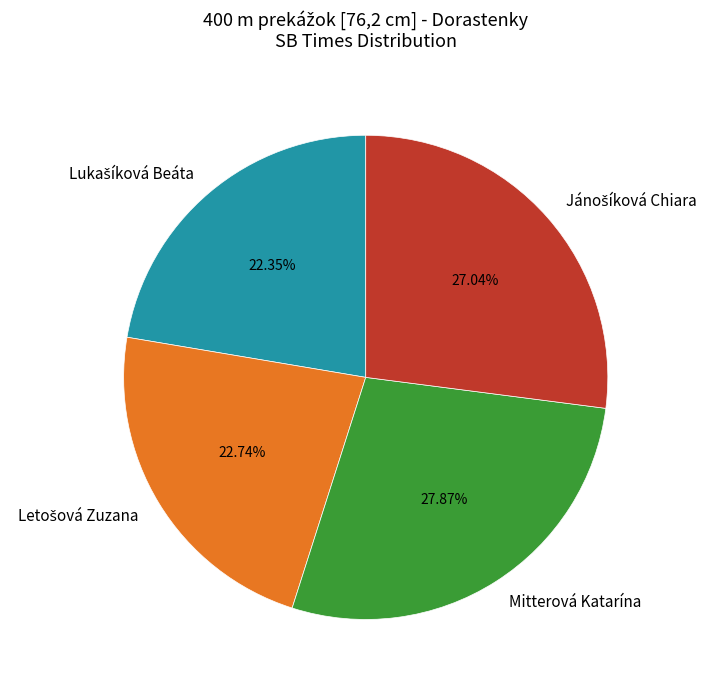

Is there any slice that represents more than half of the pie?

No